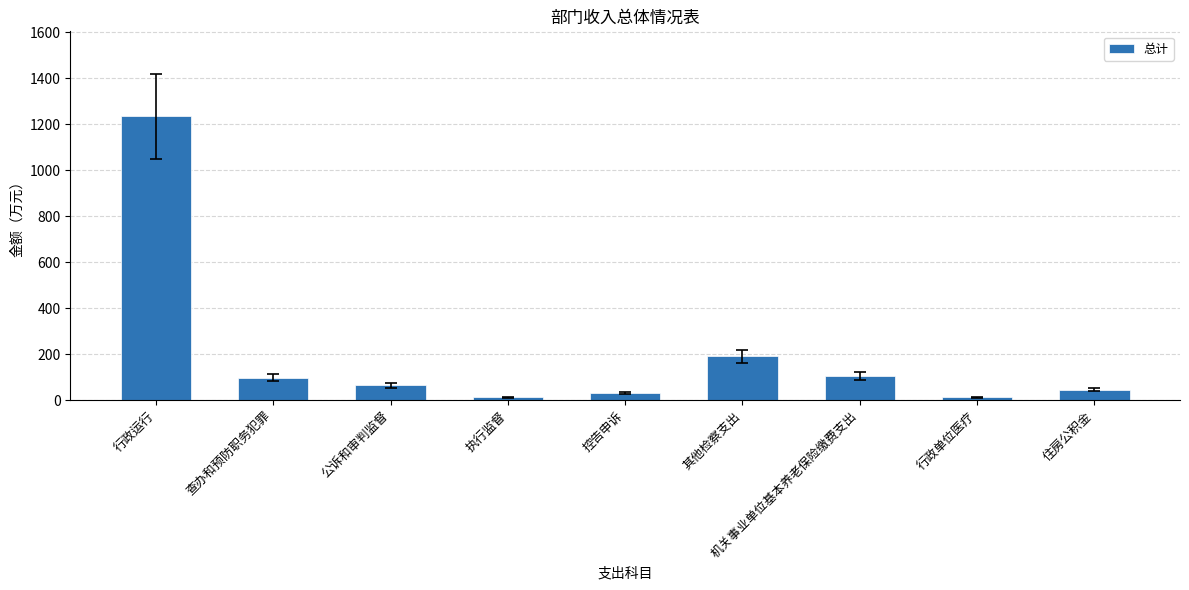

What is the label of the 5th bar from the left?

控告申诉